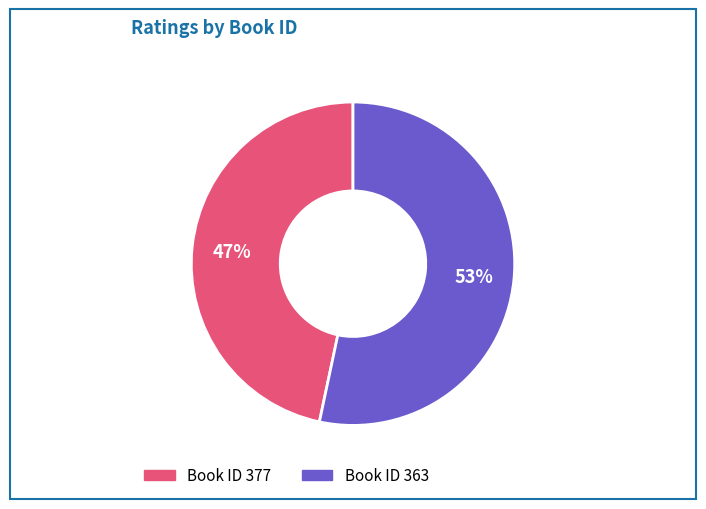

Is there a majority slice in this chart?

Yes